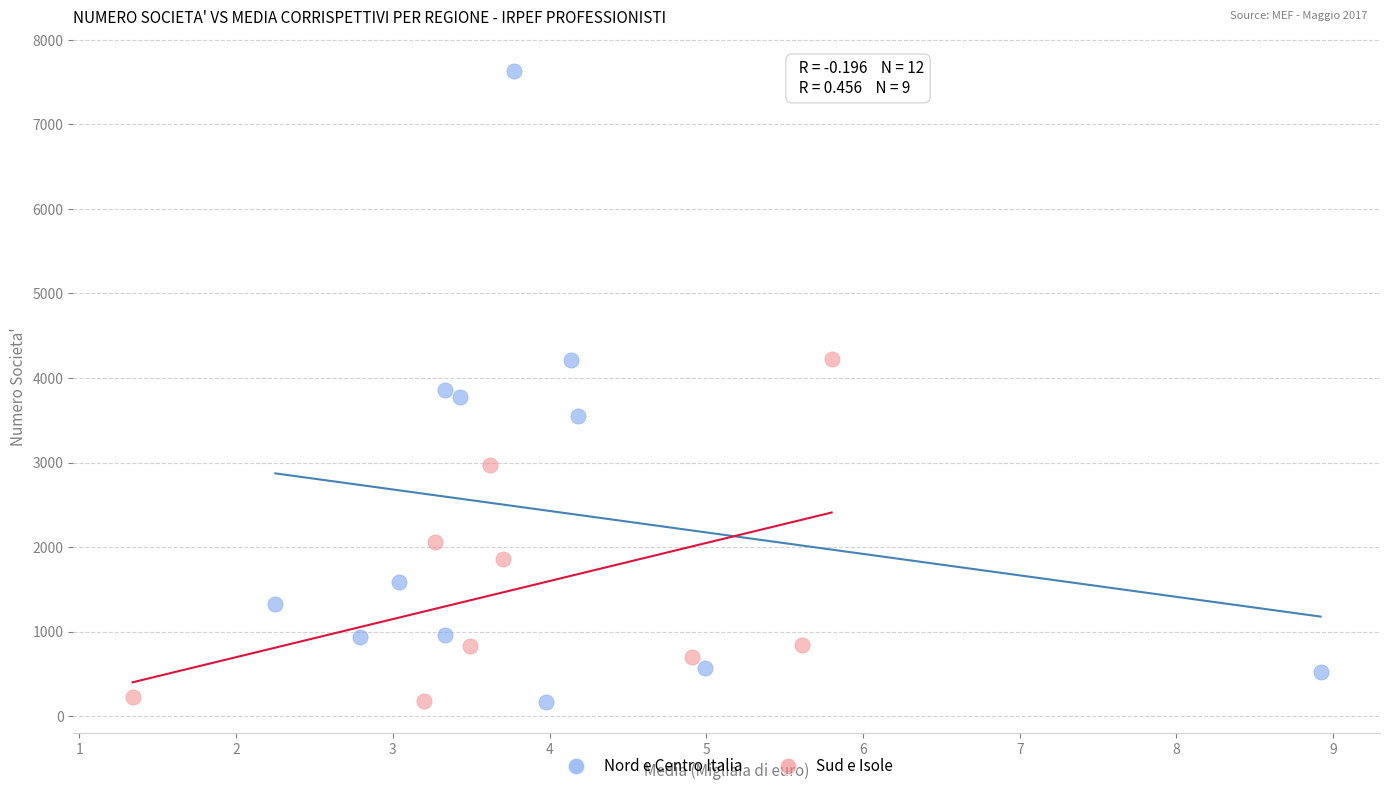

Which series contains the highest Y value?

Nord e Centro Italia